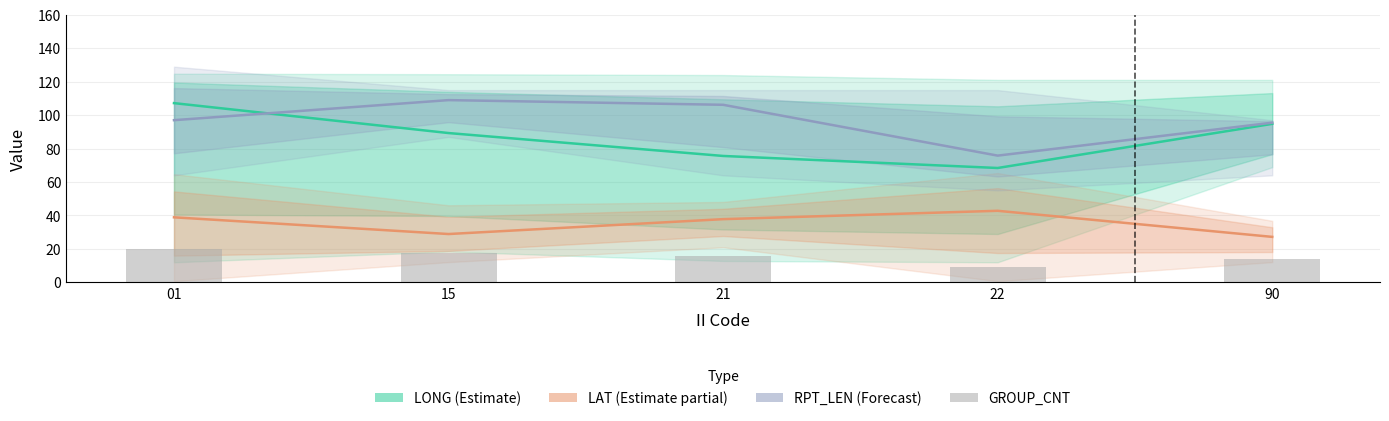

How many data points does each series have?

5